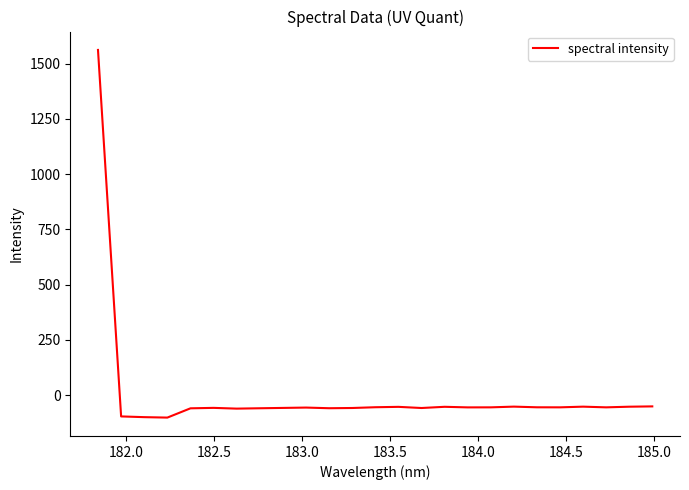

What is the difference between the maximum and minimum values?

1663.6